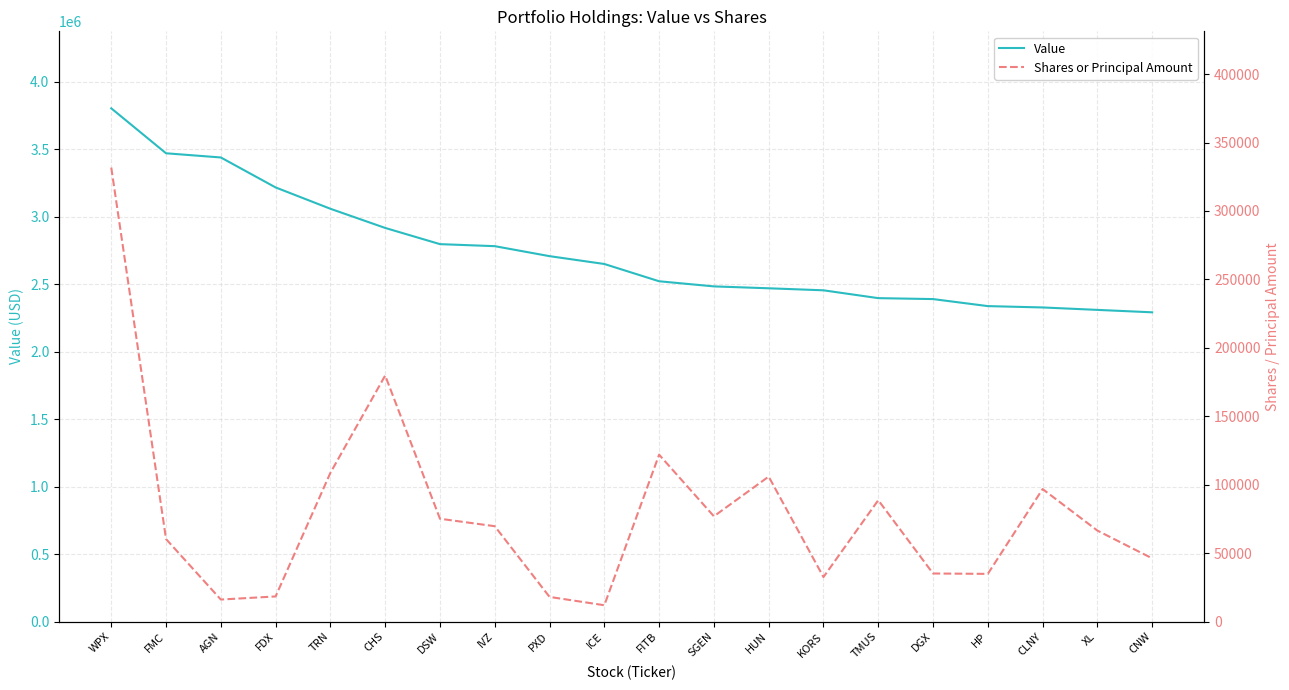

Reading left to right, what are all the values shown in this chart?

Value: WPX=3802000	FMC=3469000	AGN=3438000	FDX=3216000	TRN=3058000	CHS=2916000	DSW=2796000	IVZ=2781000	PXD=2707000	ICE=2649000	FITB=2521000	SGEN=2483000	HUN=2469000	KORS=2454000	TMUS=2396000	DGX=2389000	HP=2337000	CLNY=2327000	XL=2309000	CNW=2291000
Shares or Principal Amount: WPX=331724	FMC=60308	AGN=16121	FDX=18387	TRN=108699	CHS=179795	DSW=75151	IVZ=69694	PXD=18046	ICE=11963	FITB=121957	SGEN=76945	HUN=105953	KORS=32561	TMUS=88700	DGX=35148	HP=34879	CLNY=96853	XL=66507	CNW=46205